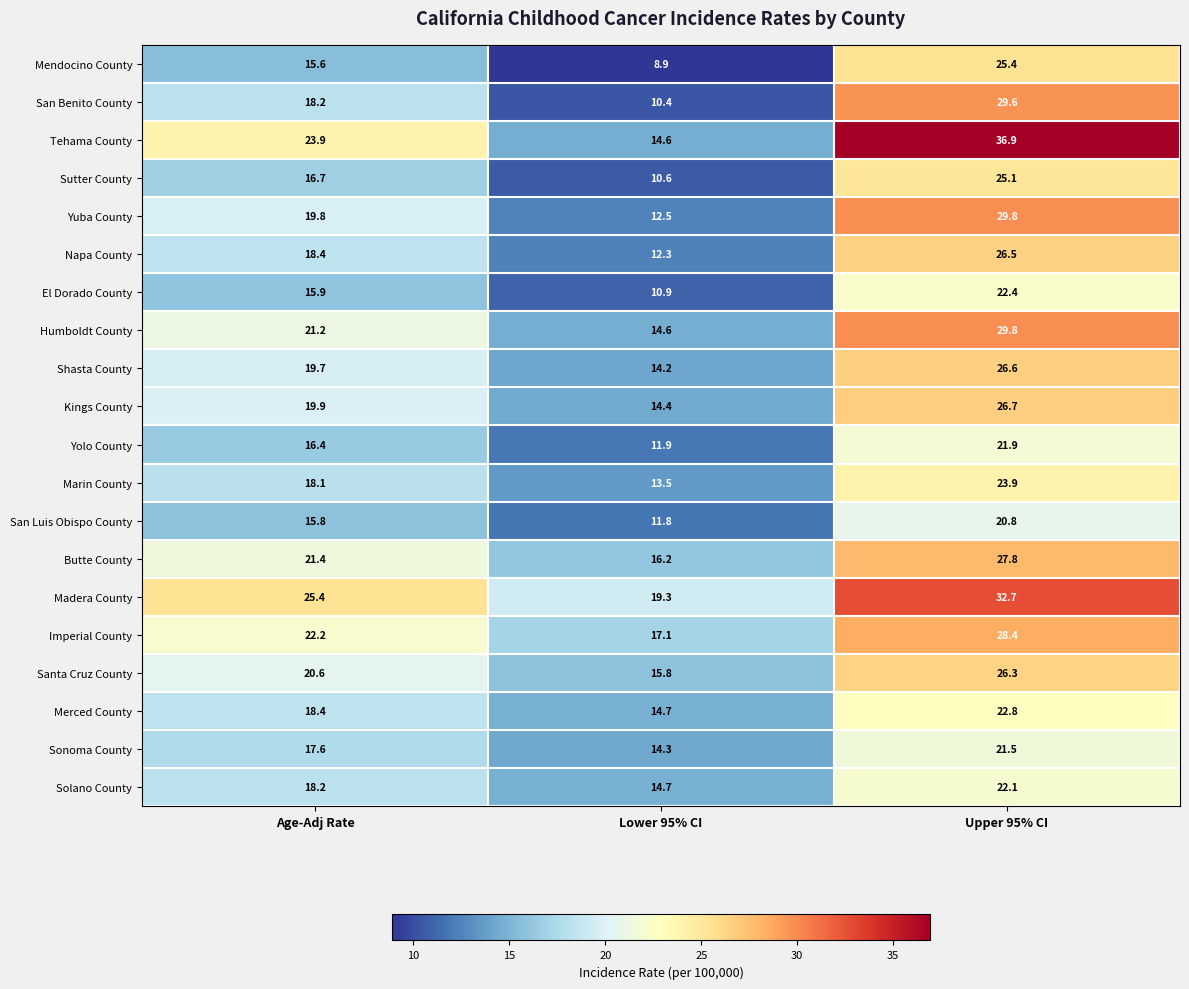

The Solano County series shows 33.7 at Upper 95% CI. True or false?

False